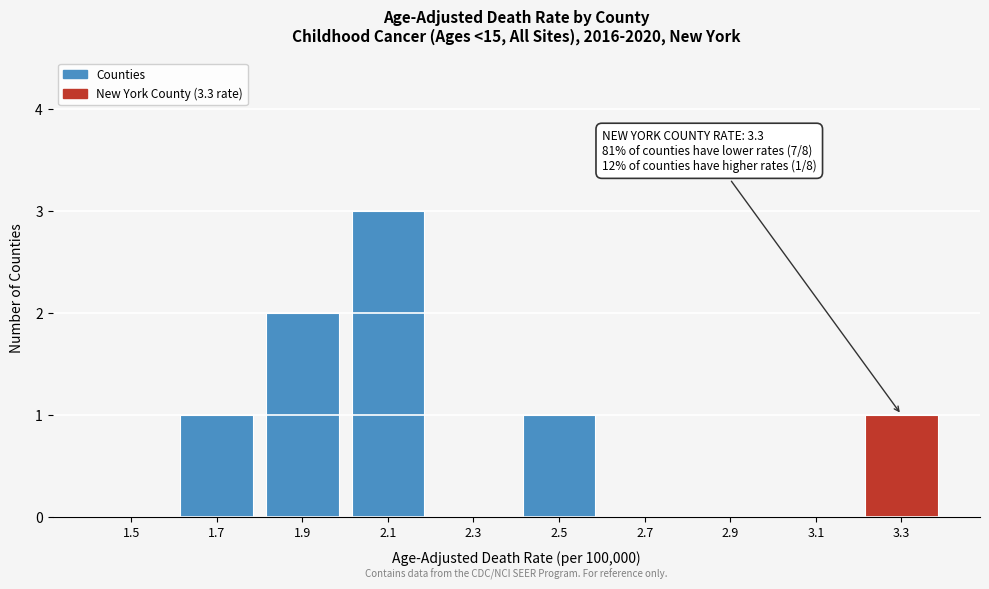

Reading left to right, transcribe all the data shown in this chart.

1.5=0	1.7=1	1.9=2	2.1=3	2.3=0	2.5=1	2.7=0	2.9=0	3.1=0	3.3=1